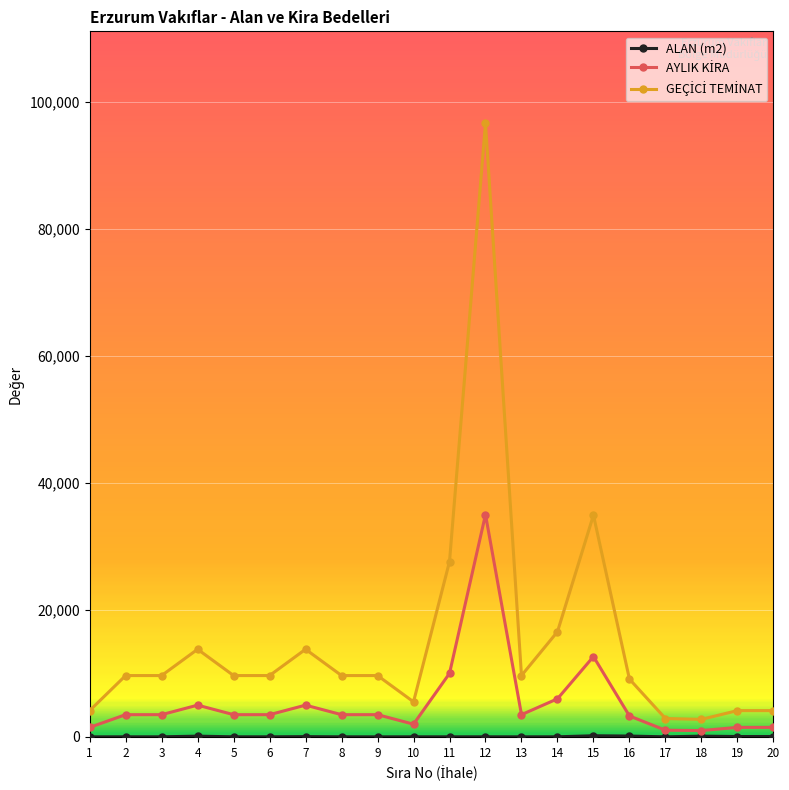

At which category is the sum across all series the highest?

12